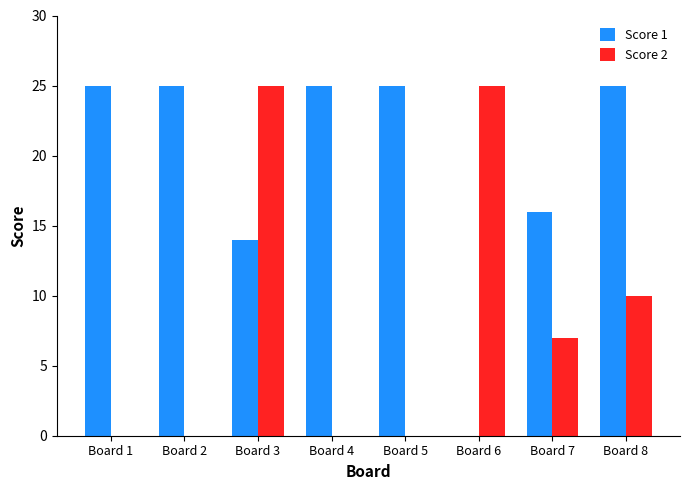

Where does the Score 2 series first go above 7?

Board 3